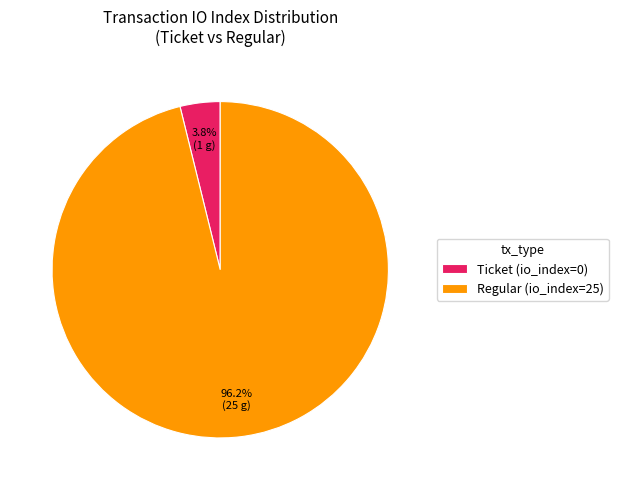

Does Regular (io_index=25) account for over 50% of the chart?

Yes